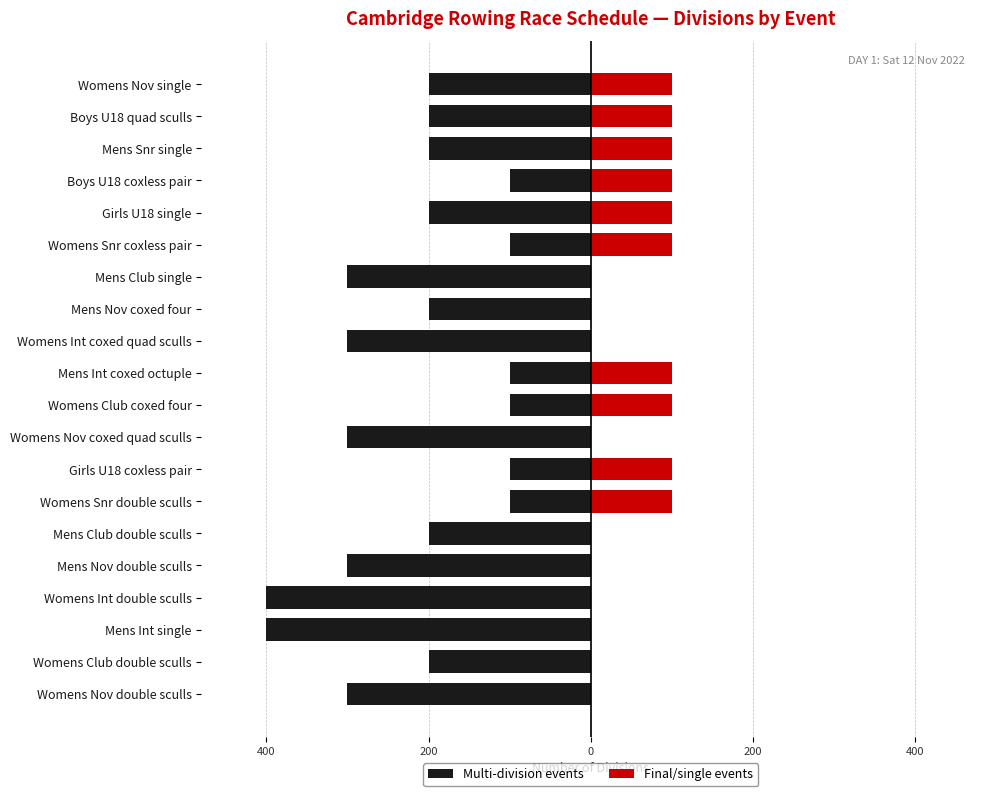

What is the difference between the highest and lowest values at Mens Club single?

300